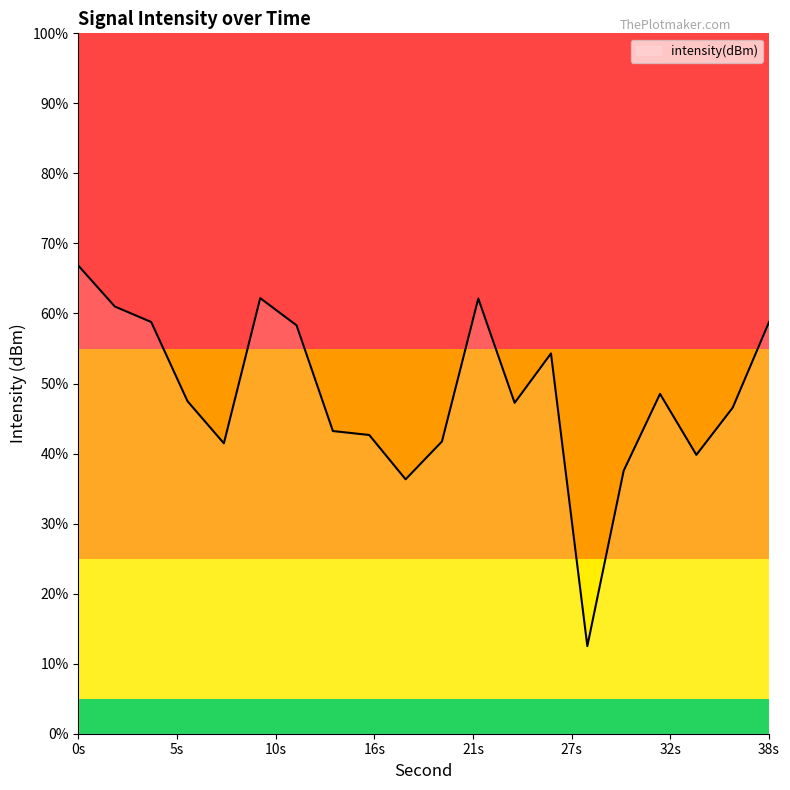

Between 8 and 30, which is larger?

8